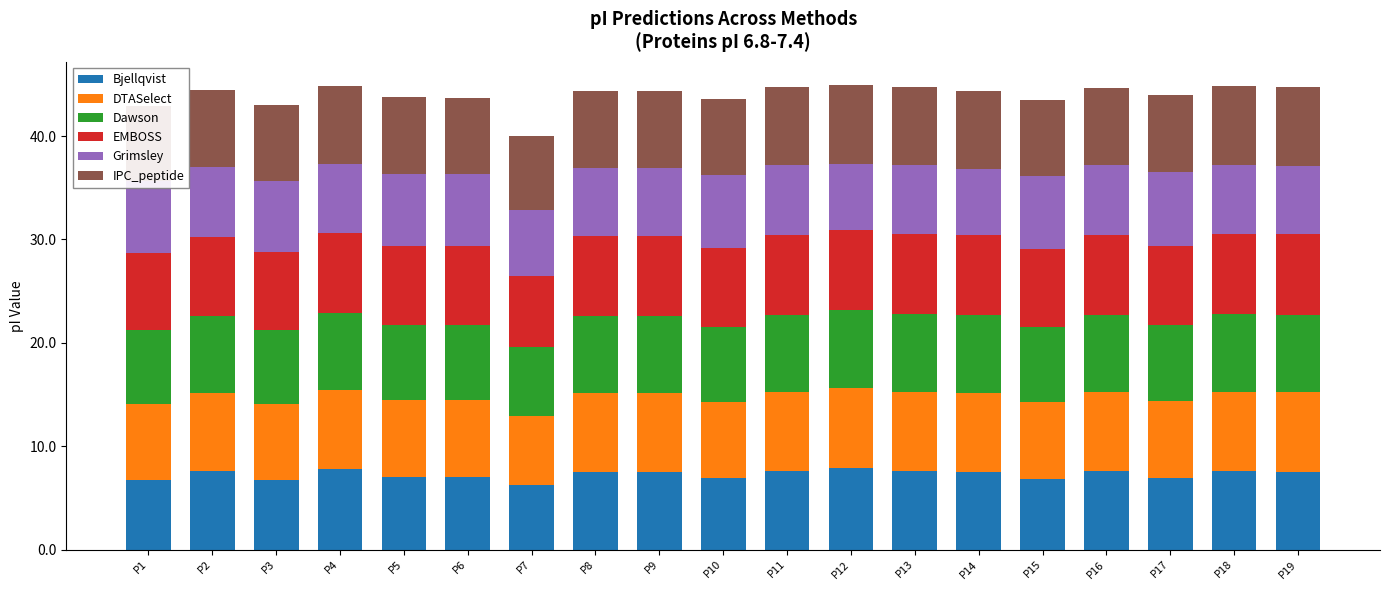

What is the total value across all series at P19?

44.7